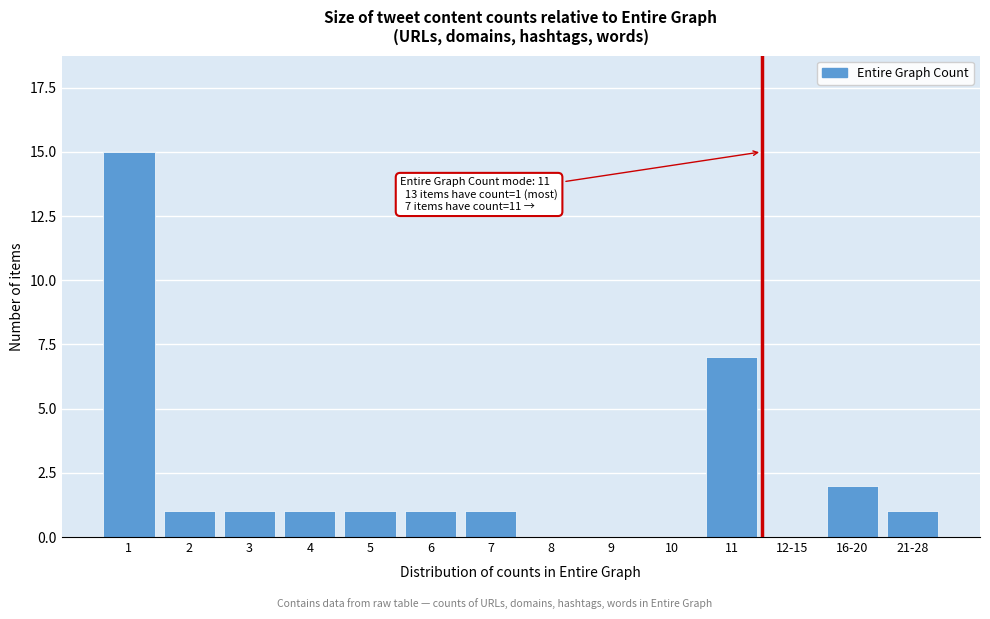

Reading left to right, what are all the values shown in this chart?

1=15	2=1	3=1	4=1	5=1	6=1	7=1	8=0	9=0	10=0	11=7	12-15=0	16-20=2	21-28=1